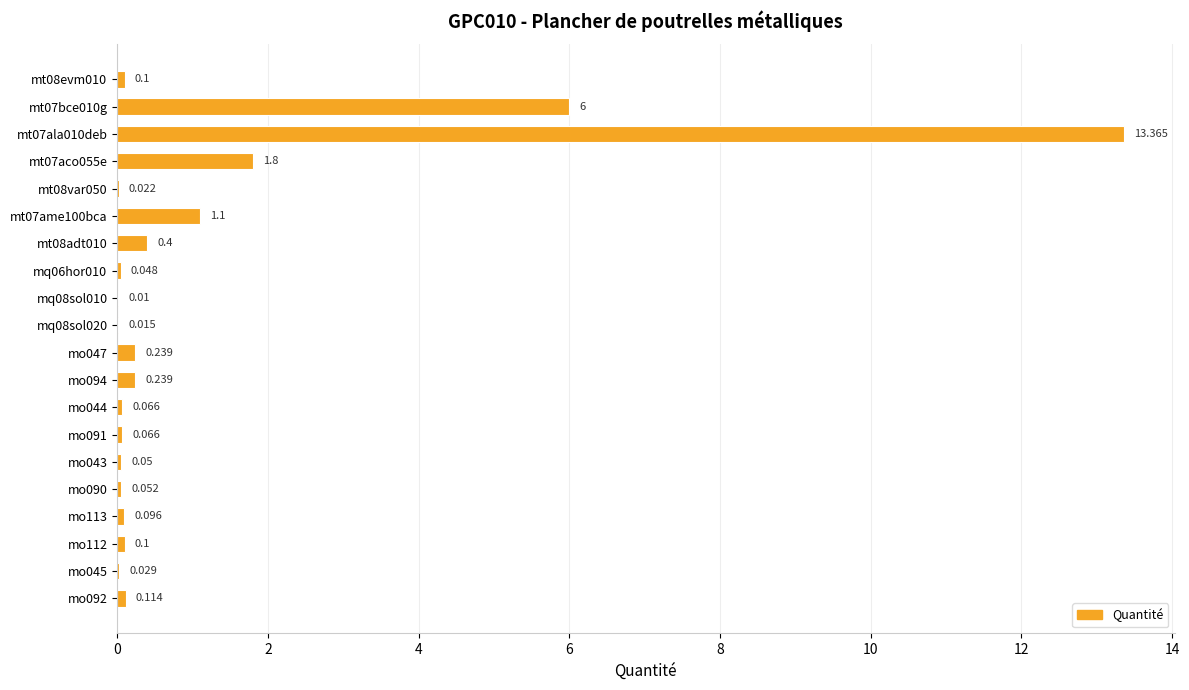

Are the bars horizontal?

Yes